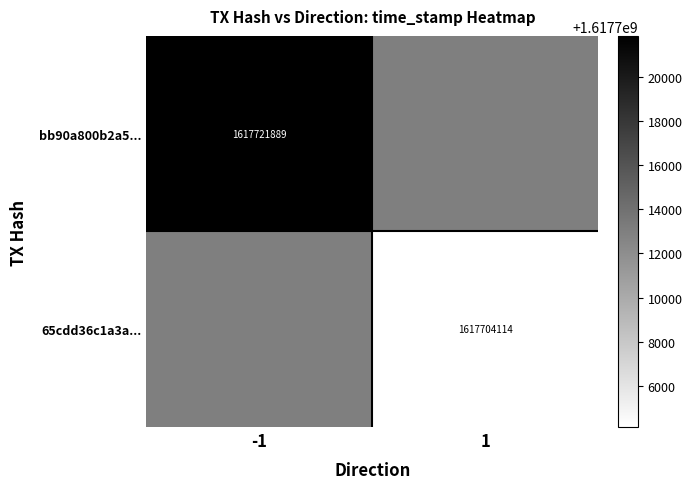

What is the total value across all series at -1?

3235434890.5